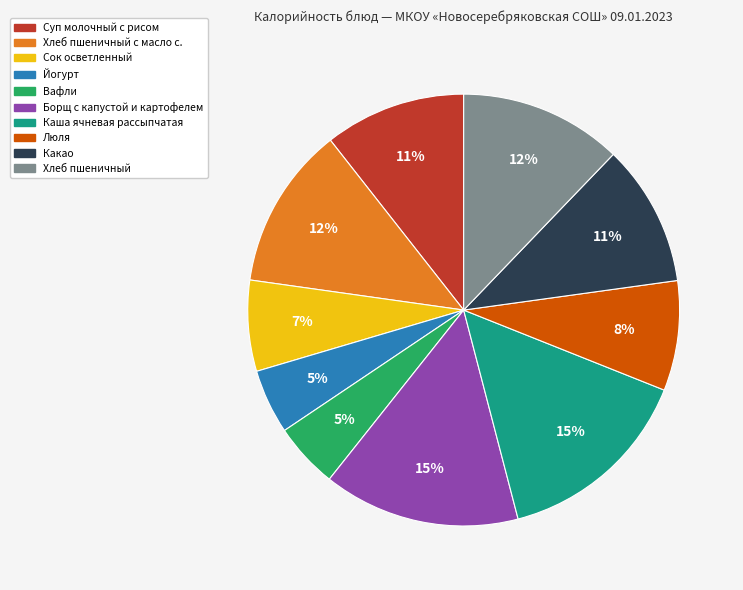

Is there any slice that represents more than half of the pie?

No